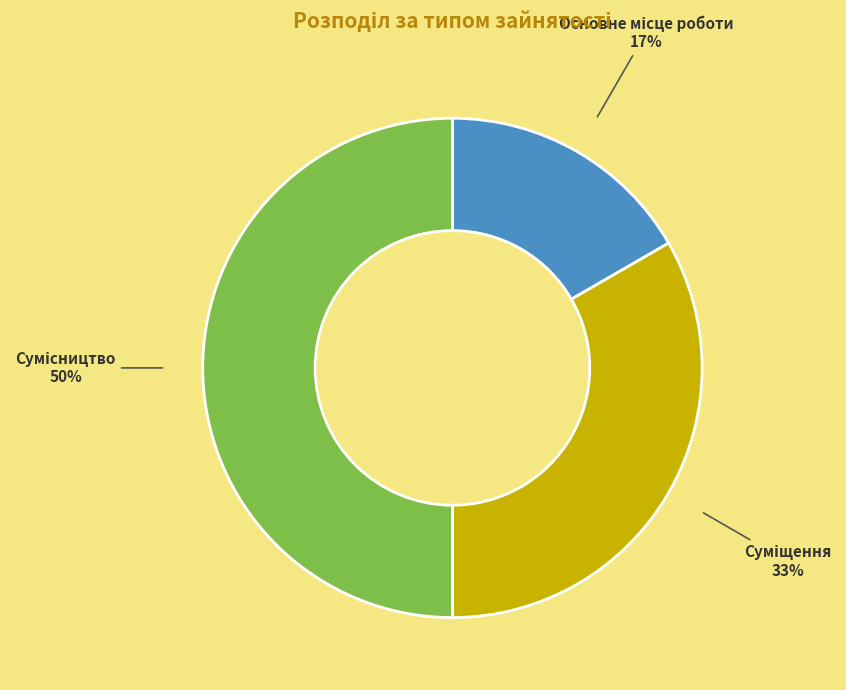

To the nearest percent, what is the average slice percentage?

33%